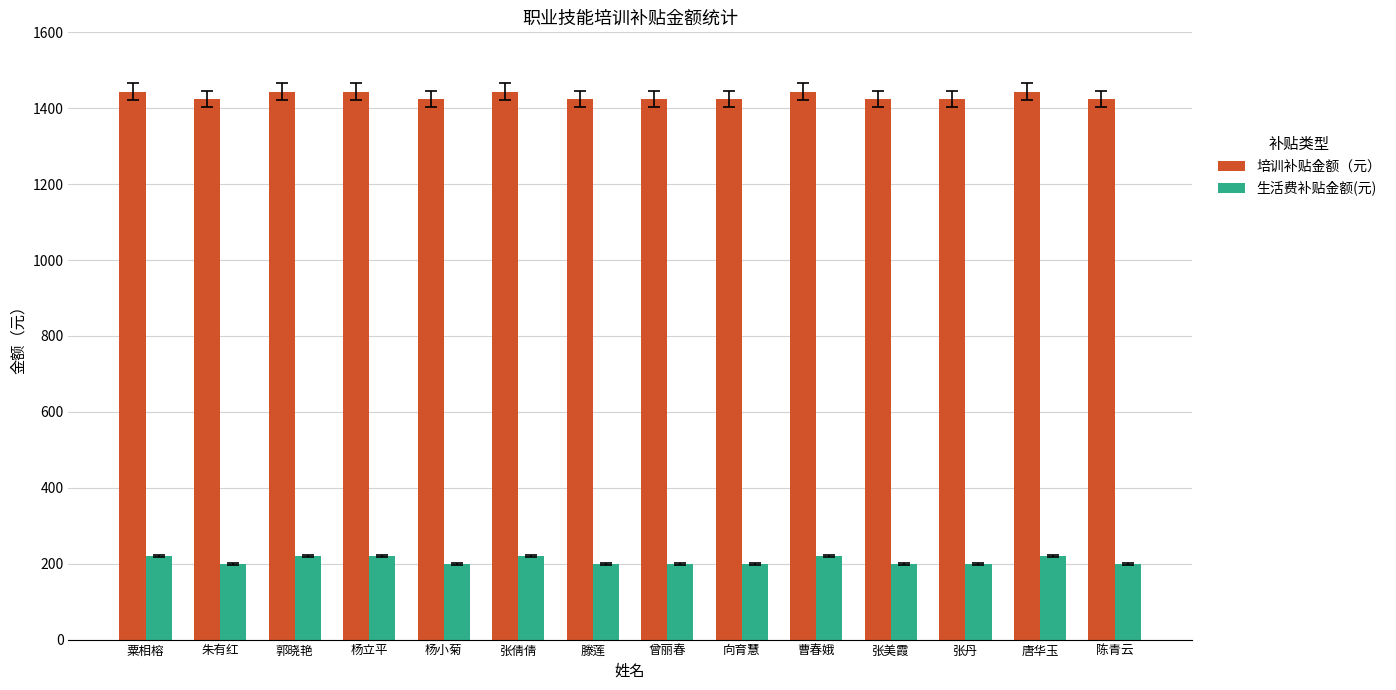

Count the 生活费补贴金额(元) values in the range 200 to 220.

14